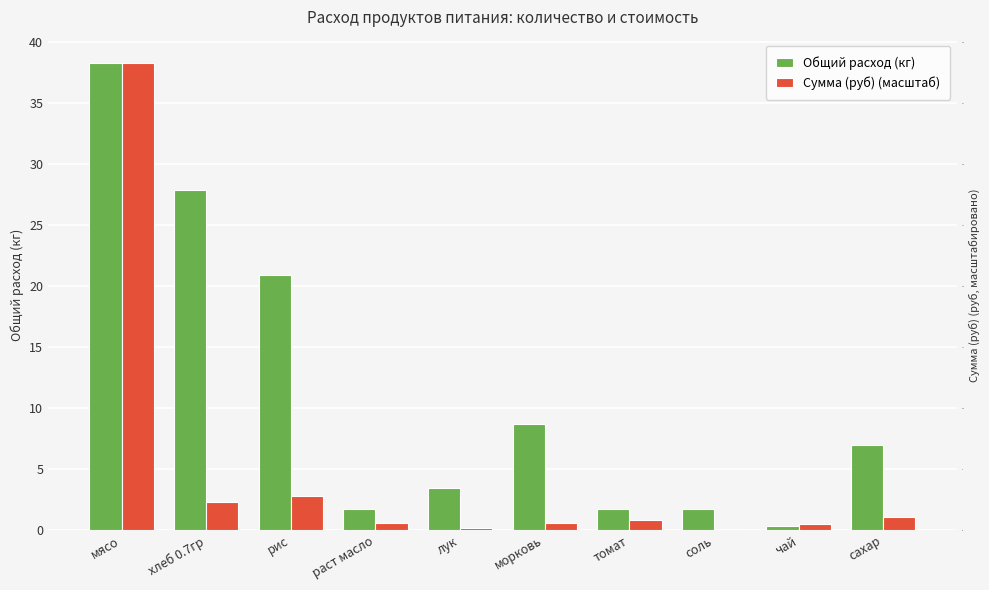

Which label corresponds to the largest value in the chart?

мясо